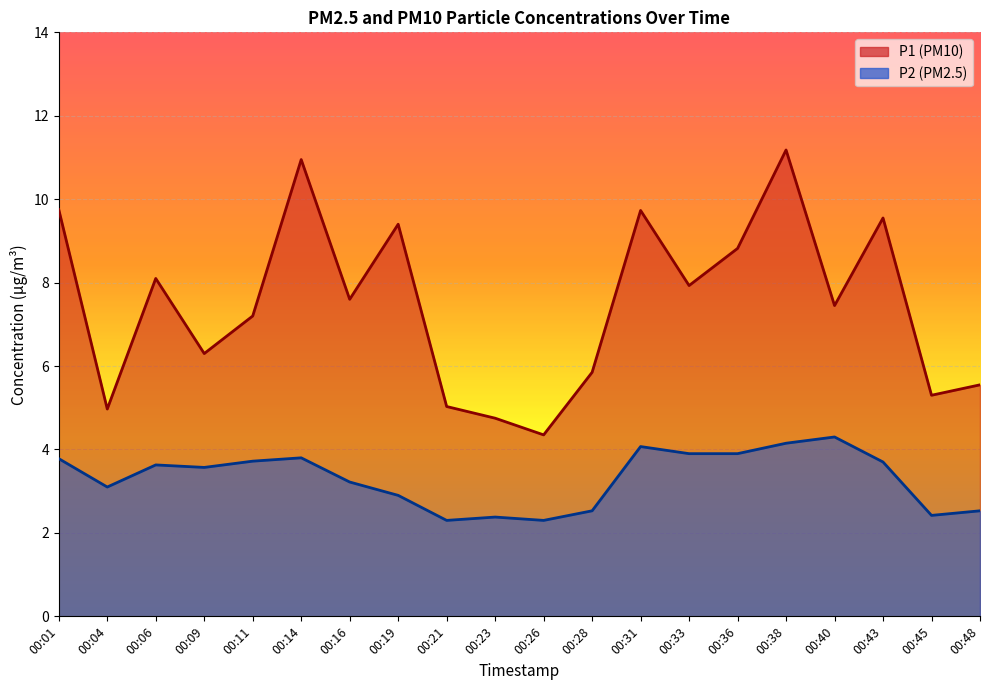

Reading right to left, extract all data points from this chart.

P1: 5.5	5.3	9.6	7.5	11.2	8.8	7.9	9.7	5.8	4.3	4.8	5.0	9.4	7.6	10.9	7.2	6.3	8.1	5.0	9.8
P2: 2.5	2.4	3.7	4.3	4.2	3.9	3.9	4.1	2.5	2.3	2.4	2.3	2.9	3.2	3.8	3.7	3.6	3.6	3.1	3.8